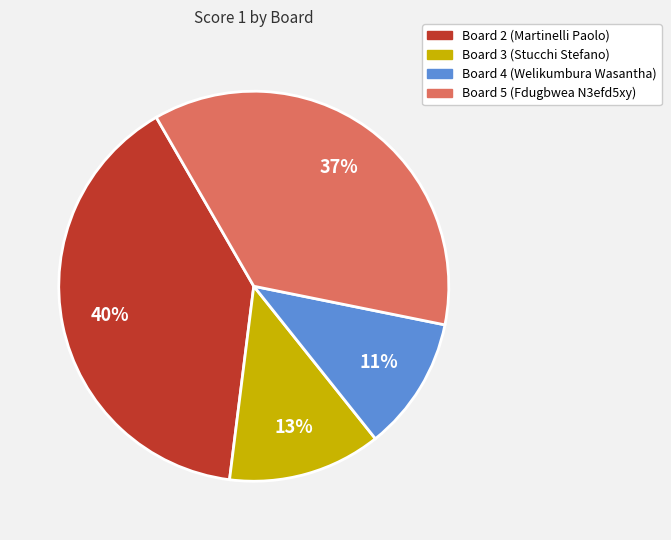

To the nearest percent, what is the average slice percentage?

25%